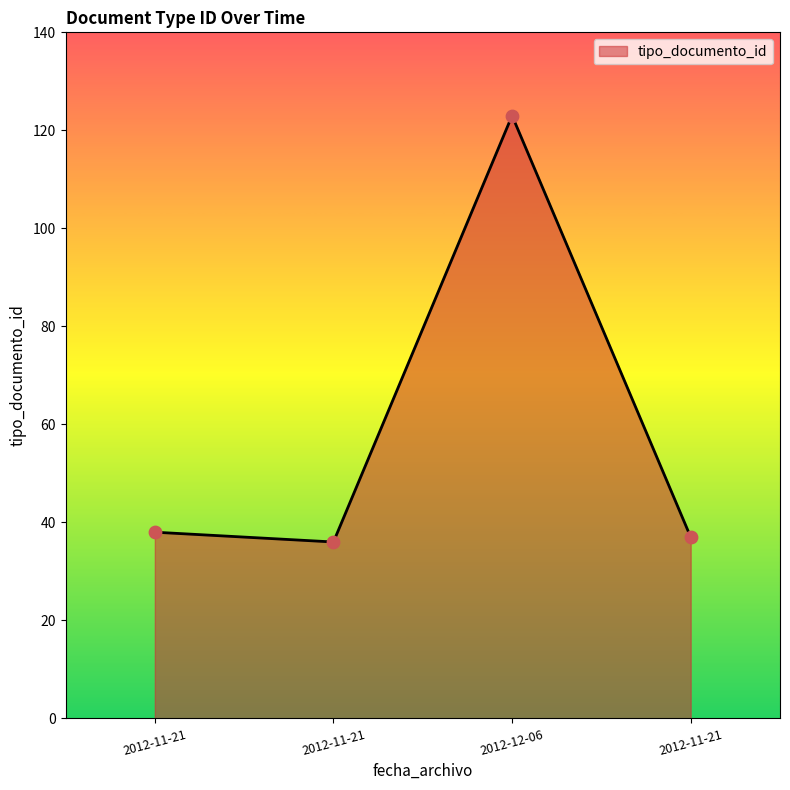

What is the change in value from 2012-11-21 to 2012-11-21?

-1